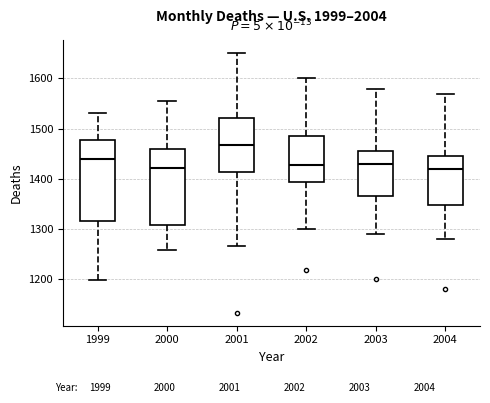

Reading left to right, read every box against the y-axis: the position of its median line, the range the box covers, and the ends of its whiskers. The values are not printed on the chart, so give them approximately, as read against the axis.

1999: median 1440, box 1320 to 1480, whiskers 1200 to 1530
2000: median 1420, box 1310 to 1460, whiskers 1260 to 1560
2001: median 1470, box 1410 to 1520, whiskers 1270 to 1650
2002: median 1430, box 1390 to 1490, whiskers 1300 to 1600
2003: median 1430, box 1370 to 1460, whiskers 1290 to 1580
2004: median 1420, box 1350 to 1450, whiskers 1280 to 1570